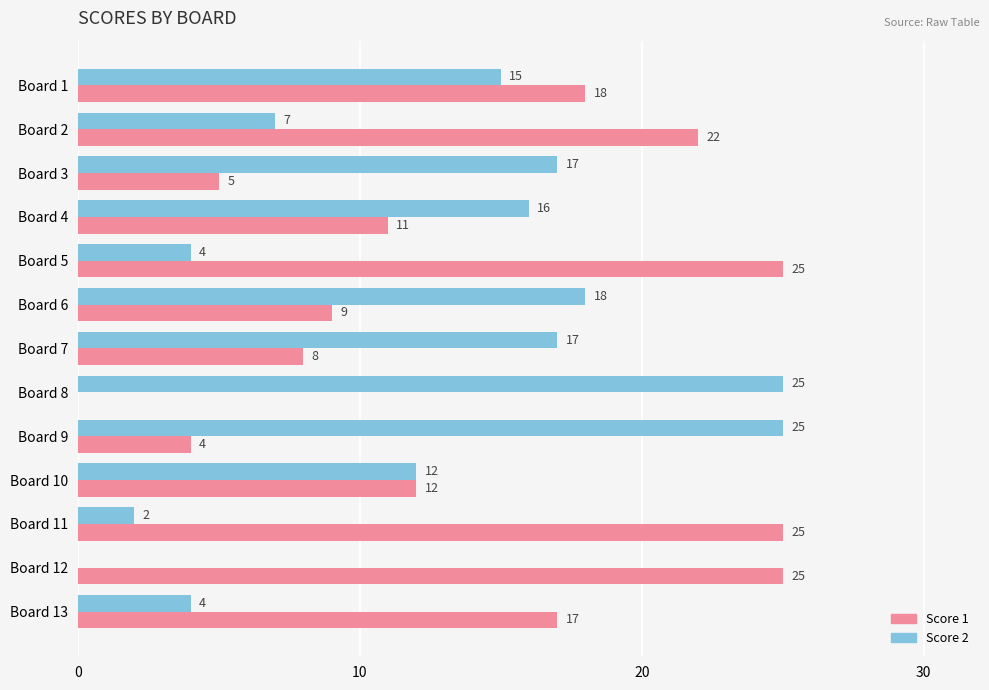

True or false: Score 1 has a value of 7 at Board 3.

False